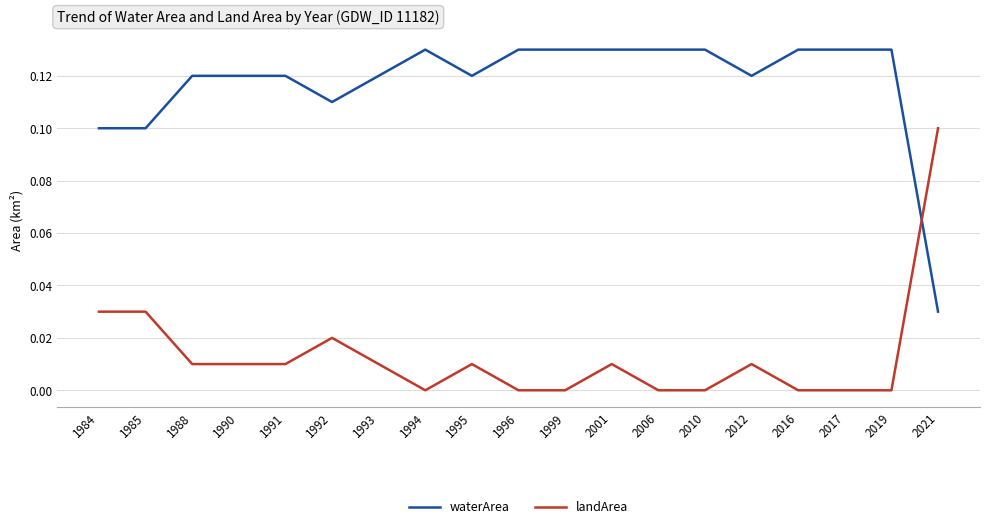

Where do waterArea and landArea first cross each other?

2019 and 2021